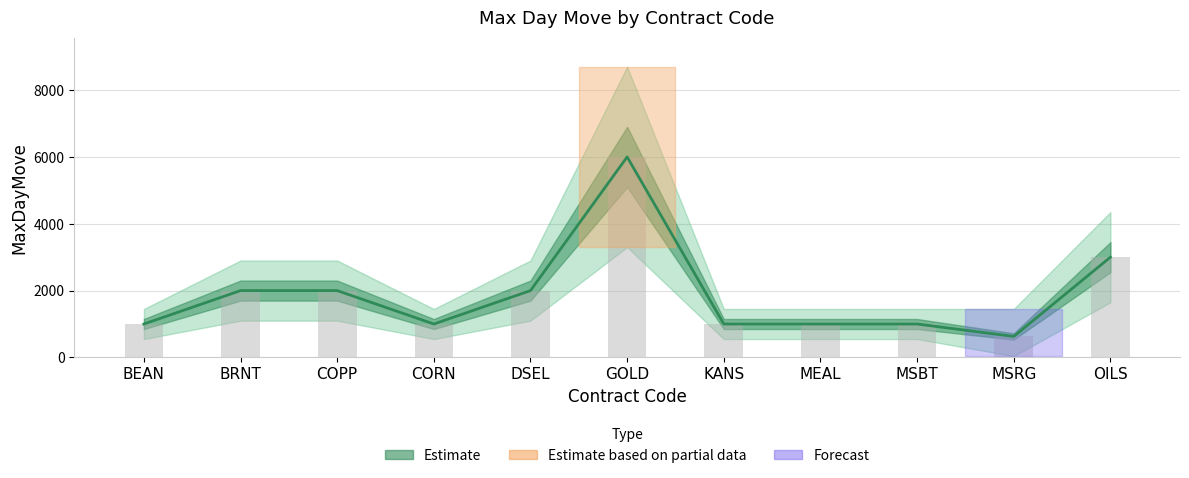

What is the lowest value of the Avg MaxDayMove (bar) series?

628